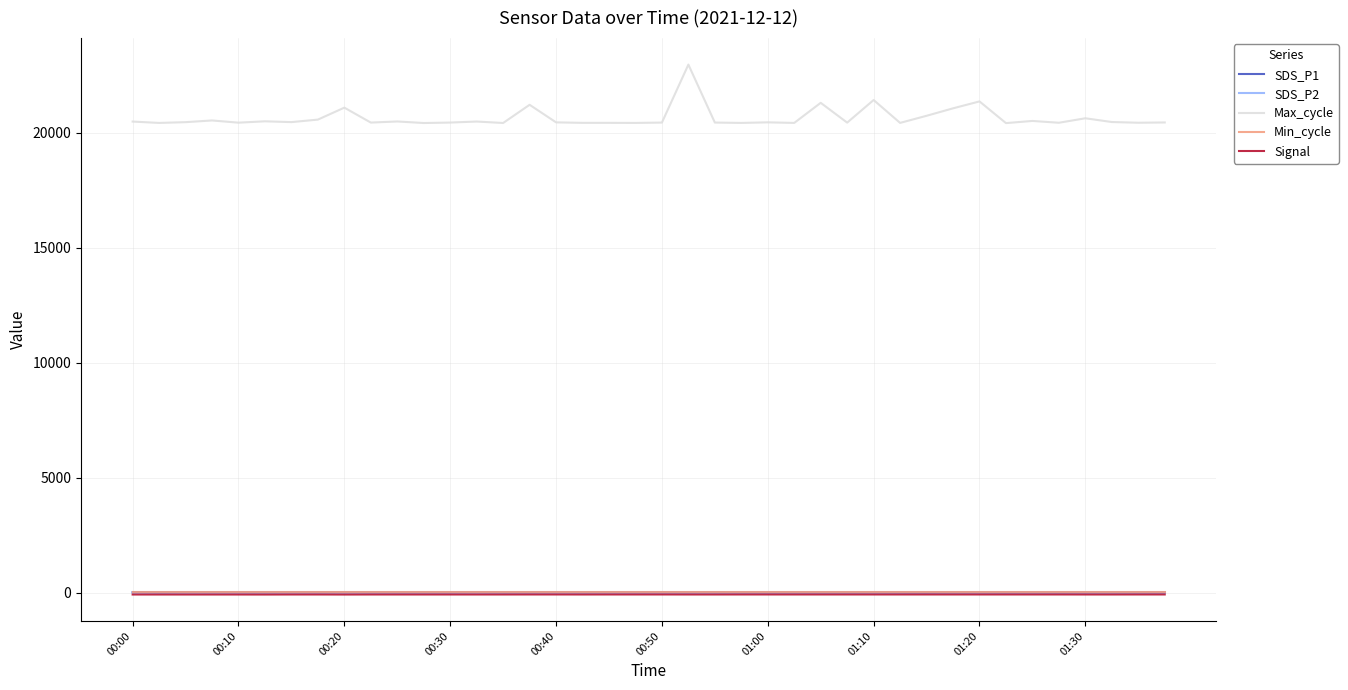

Which series has the largest range (max minus min)?

Max_cycle